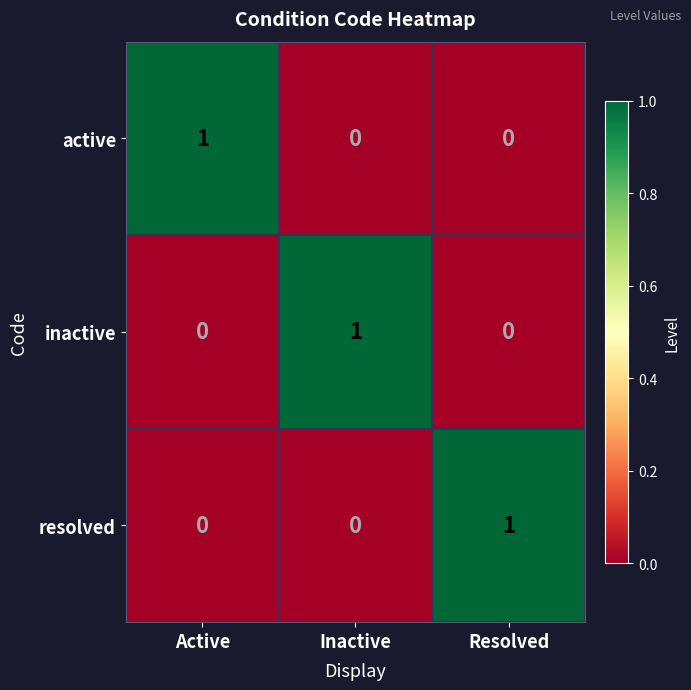

How many series are shown in this chart?

3